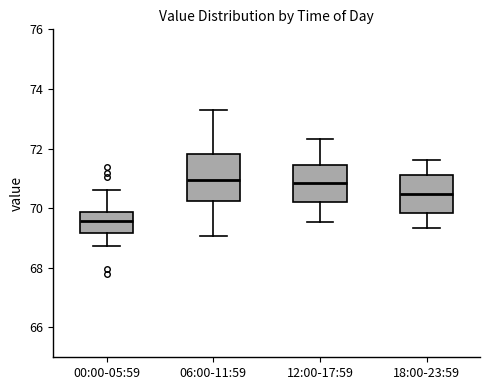

Comparing the boxes themselves (not the whiskers), which one is the tallest?

06:00-11:59